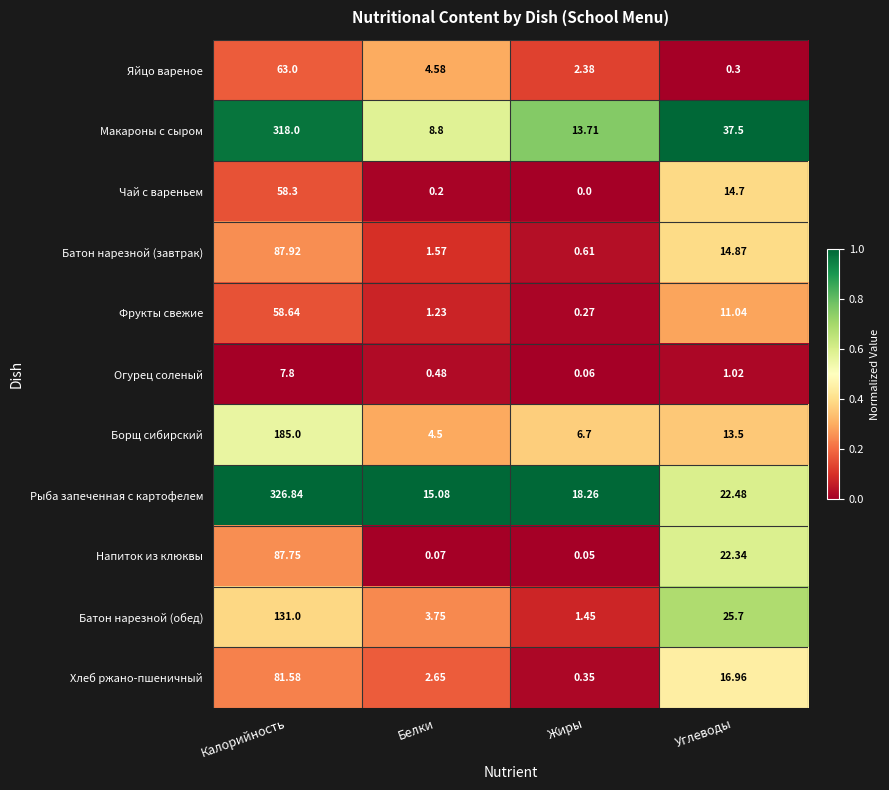

Rank the series by their maximum value, from lowest to highest.

Огурец соленый, Чай с вареньем, Фрукты свежие, Яйцо вареное, Хлеб ржано-пшеничный, Напиток из клюквы, Батон нарезной (завтрак), Батон нарезной (обед), Борщ сибирский, Макароны с сыром, Рыба запеченная с картофелем